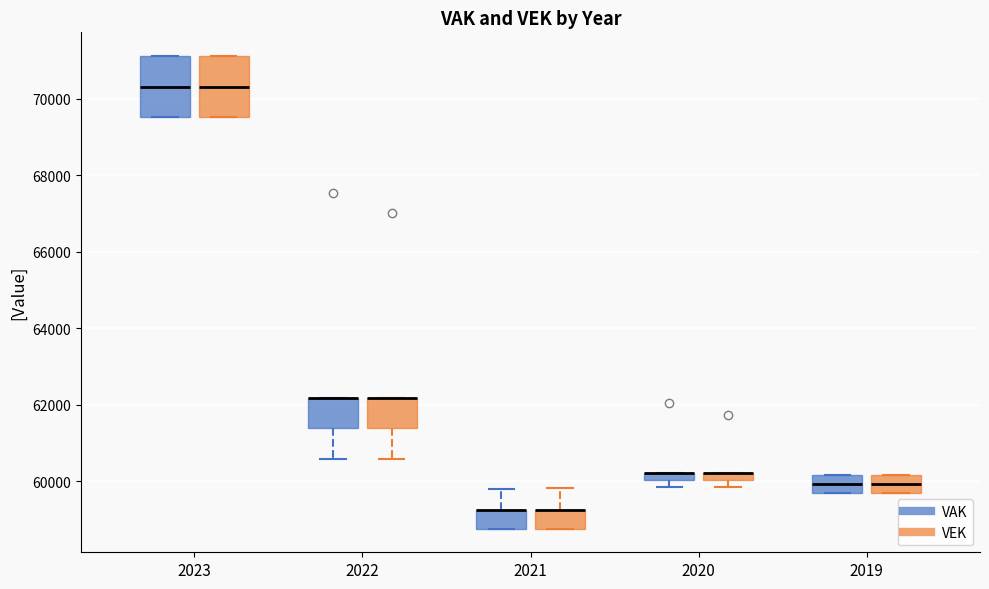

Where is the upper edge of the box for 2022 (VEK) on the y-axis? The values are not printed on the chart, so give them approximately, as read against the axis.

62200